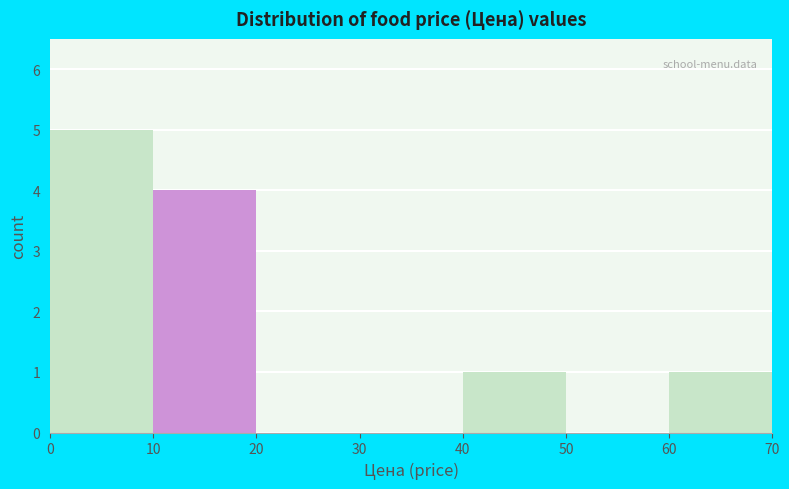

Which range on the x-axis has the tallest bar?

0 to 10